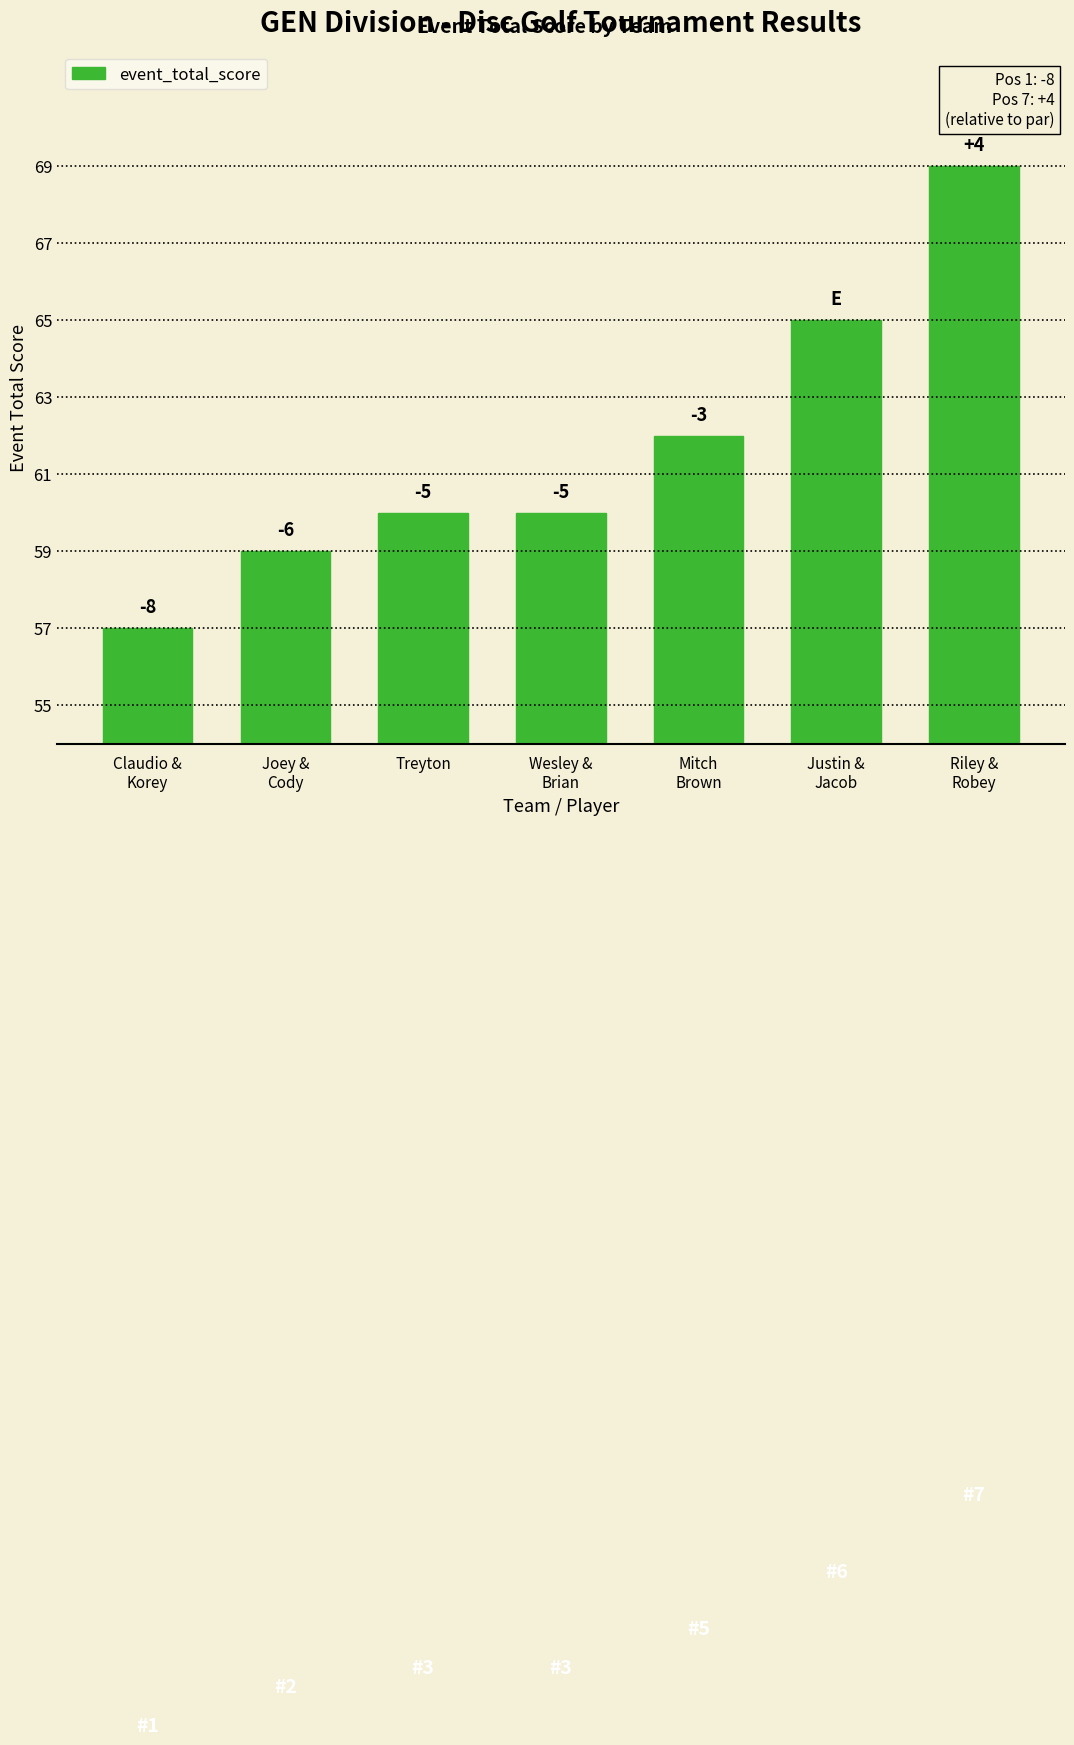

What is the minimum value shown in the chart?

57